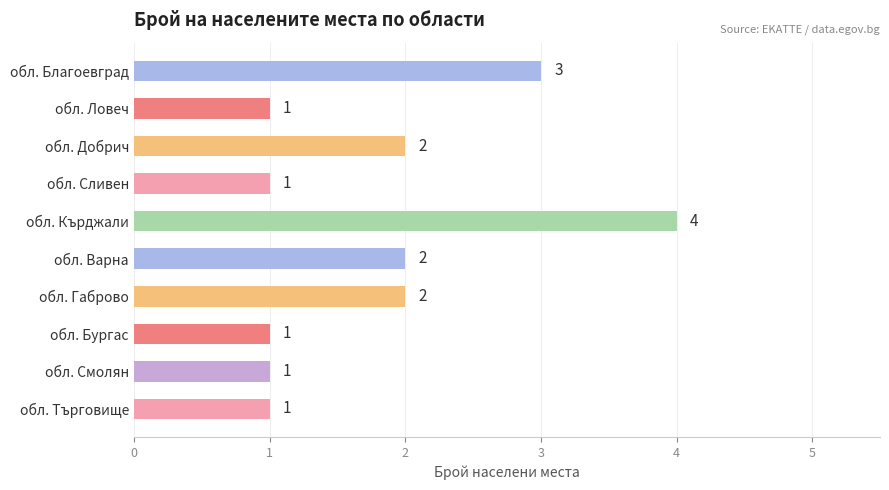

Count the values in the range 1 to 2.

8